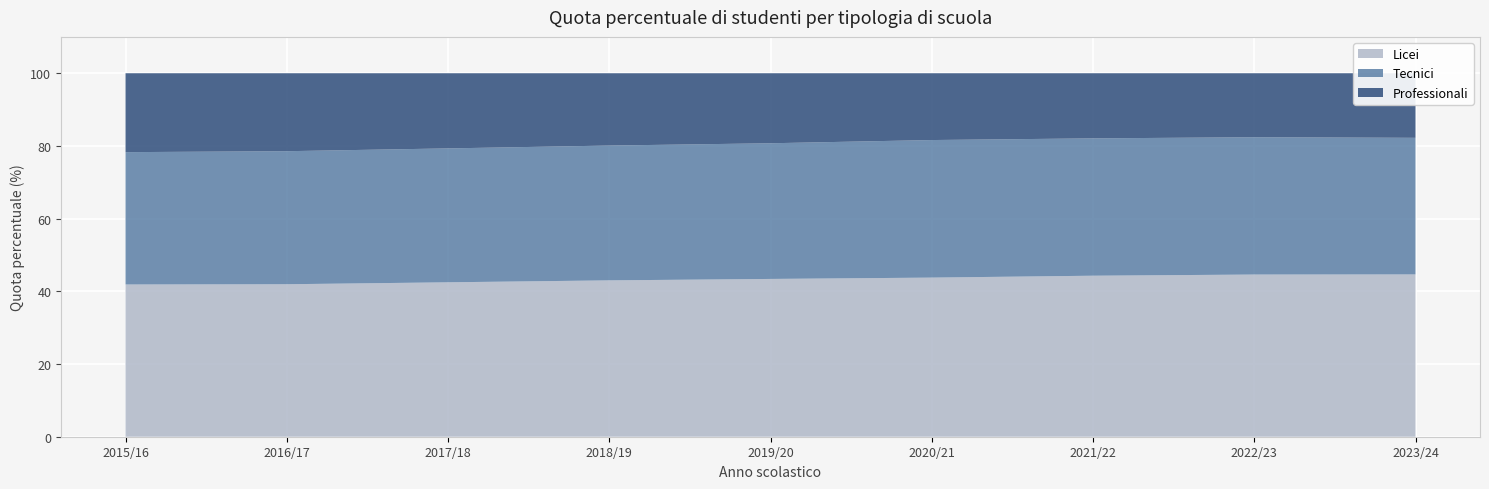

Reading left to right, what are all the values shown in this chart?

Licei: 2015/16=41.9	2016/17=41.9	2017/18=42.5	2018/19=43.0	2019/20=43.4	2020/21=43.8	2021/22=44.3	2022/23=44.6	2023/24=44.7
Tecnici: 2015/16=36.4	2016/17=36.6	2017/18=36.8	2018/19=37.1	2019/20=37.3	2020/21=37.8	2021/22=37.8	2022/23=37.8	2023/24=37.6
Professionali: 2015/16=21.7	2016/17=21.4	2017/18=20.7	2018/19=19.9	2019/20=19.3	2020/21=18.4	2021/22=17.9	2022/23=17.6	2023/24=17.8